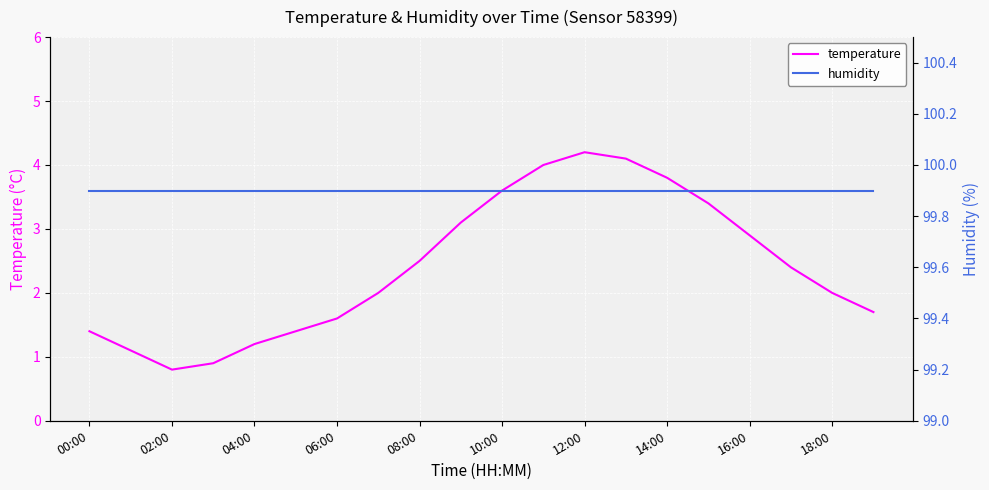

What is the difference between the maximum and minimum values in the temperature series?

3.4